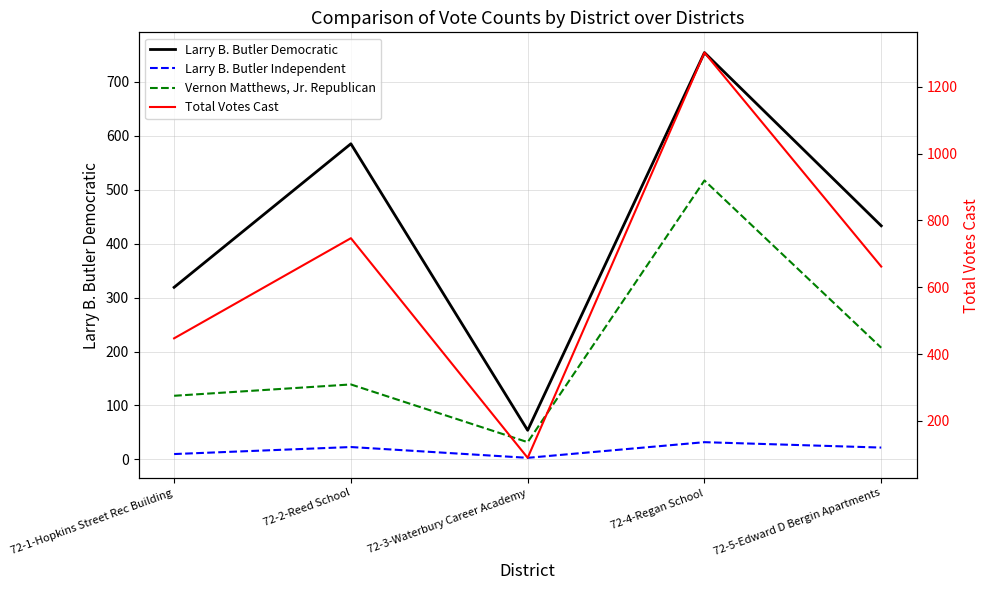

True or false: Larry B. Butler Independent and Total Votes Cast cross at least once.

False